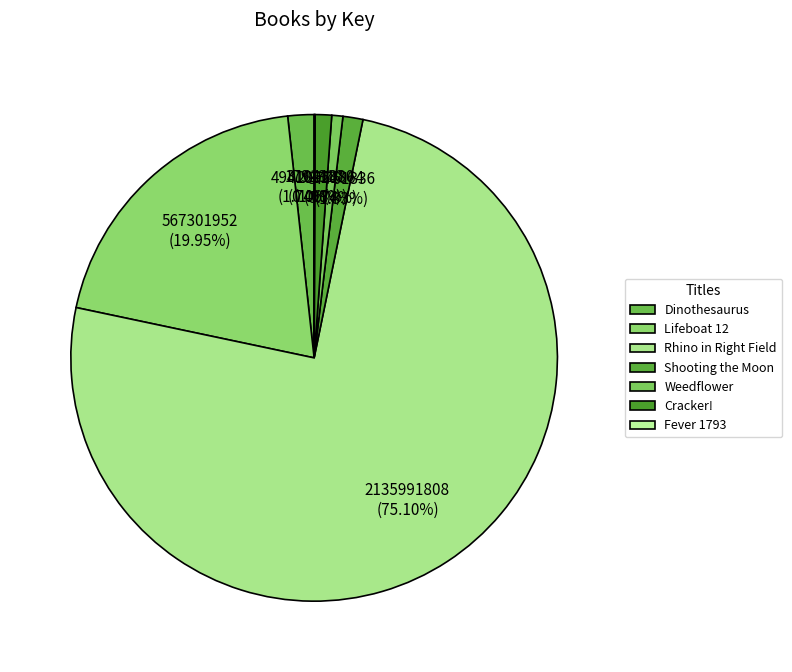

Is there a majority slice in this chart?

Yes